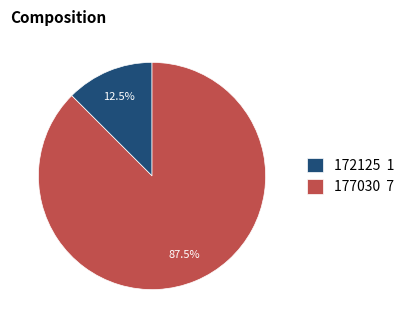

What portion of the pie excludes 177030?

12.5%